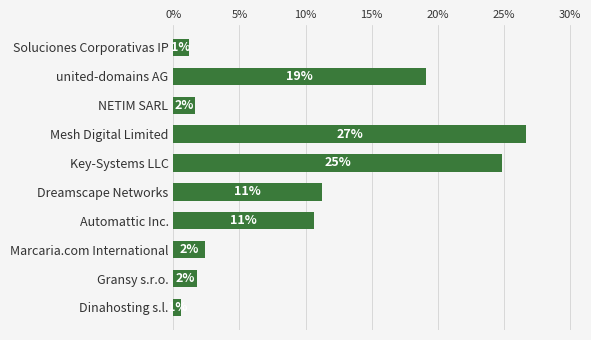

Are the bars horizontal?

Yes